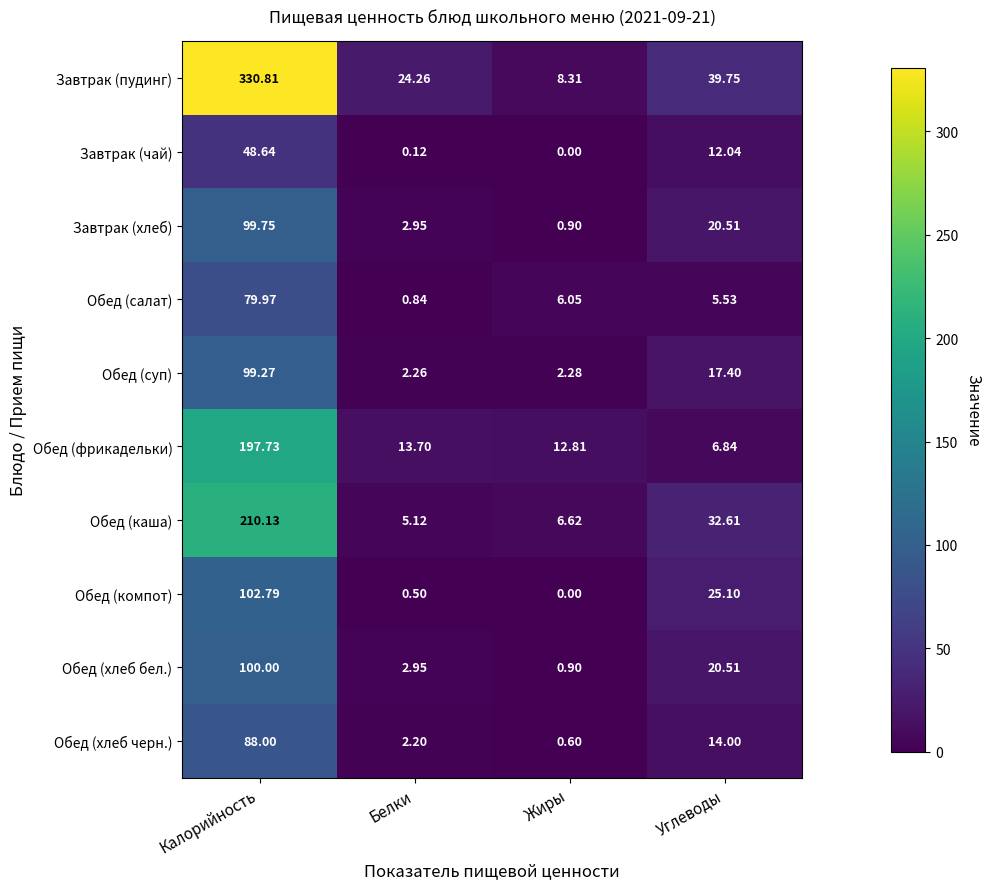

At which category does the chart reach its peak across all series?

Калорийность